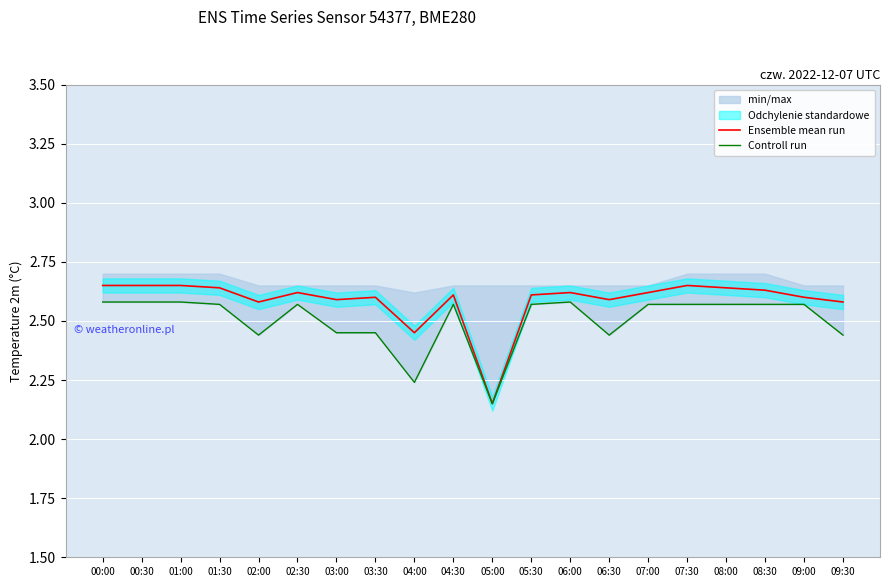

At how many categories does at least one series exceed 2?

20